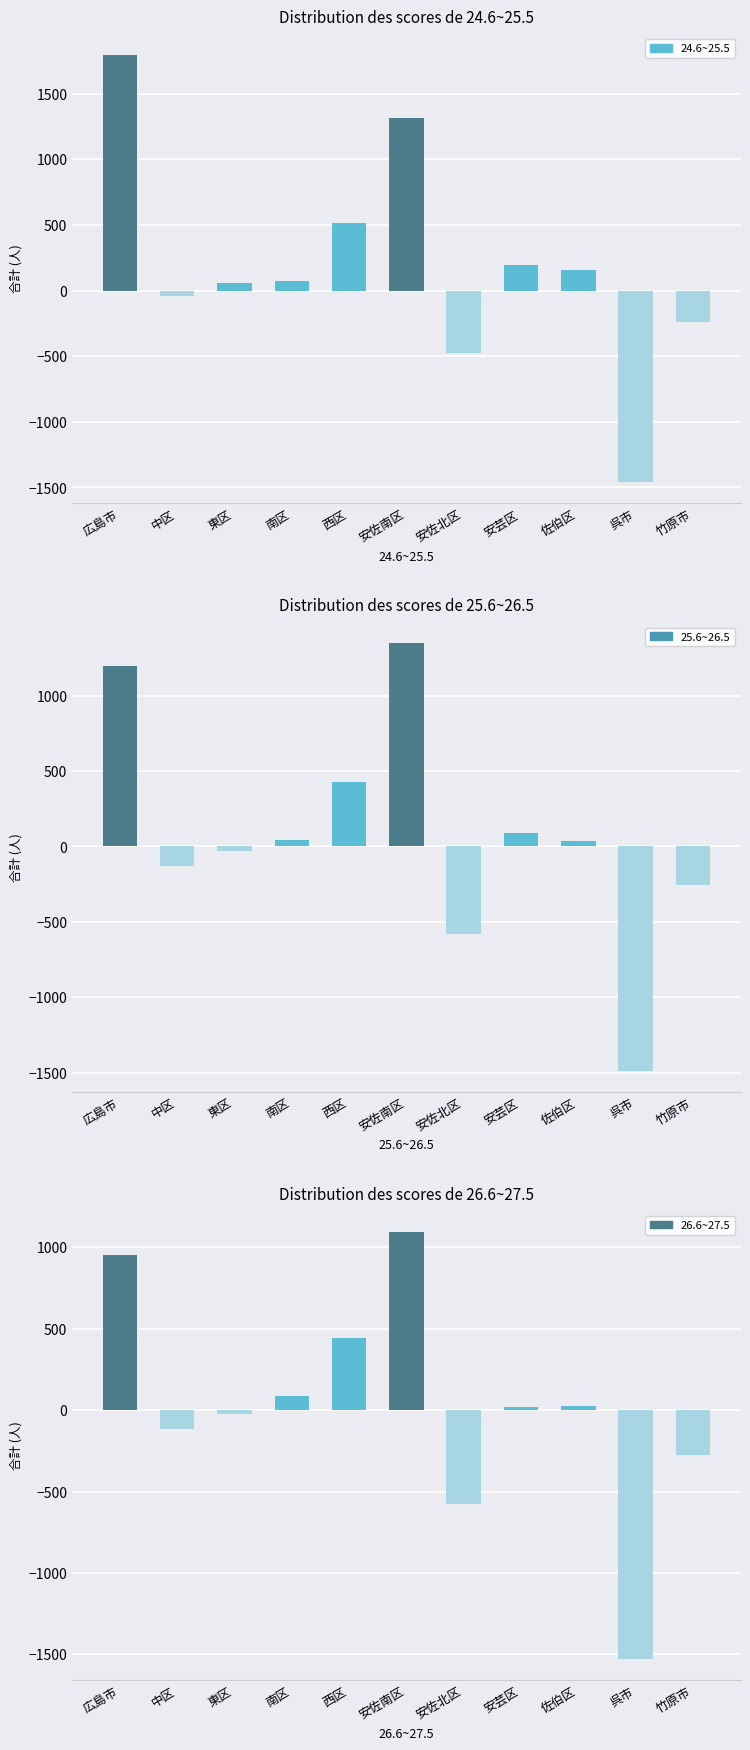

Reading left to right, extract all data points from this chart.

24.6~25.5: 広島市=1796	中区=-38	東区=57	南区=77	西区=516	安佐南区=1312	安佐北区=-479	安芸区=197	佐伯区=154	呉市=-1459	竹原市=-236
25.6~26.5: 広島市=1198	中区=-128	東区=-29	南区=42	西区=424	安佐南区=1346	安佐北区=-579	安芸区=86	佐伯区=36	呉市=-1485	竹原市=-256
26.6~27.5: 広島市=951	中区=-115	東区=-21	南区=86	西区=441	安佐南区=1095	安佐北区=-577	安芸区=17	佐伯区=25	呉市=-1528	竹原市=-276